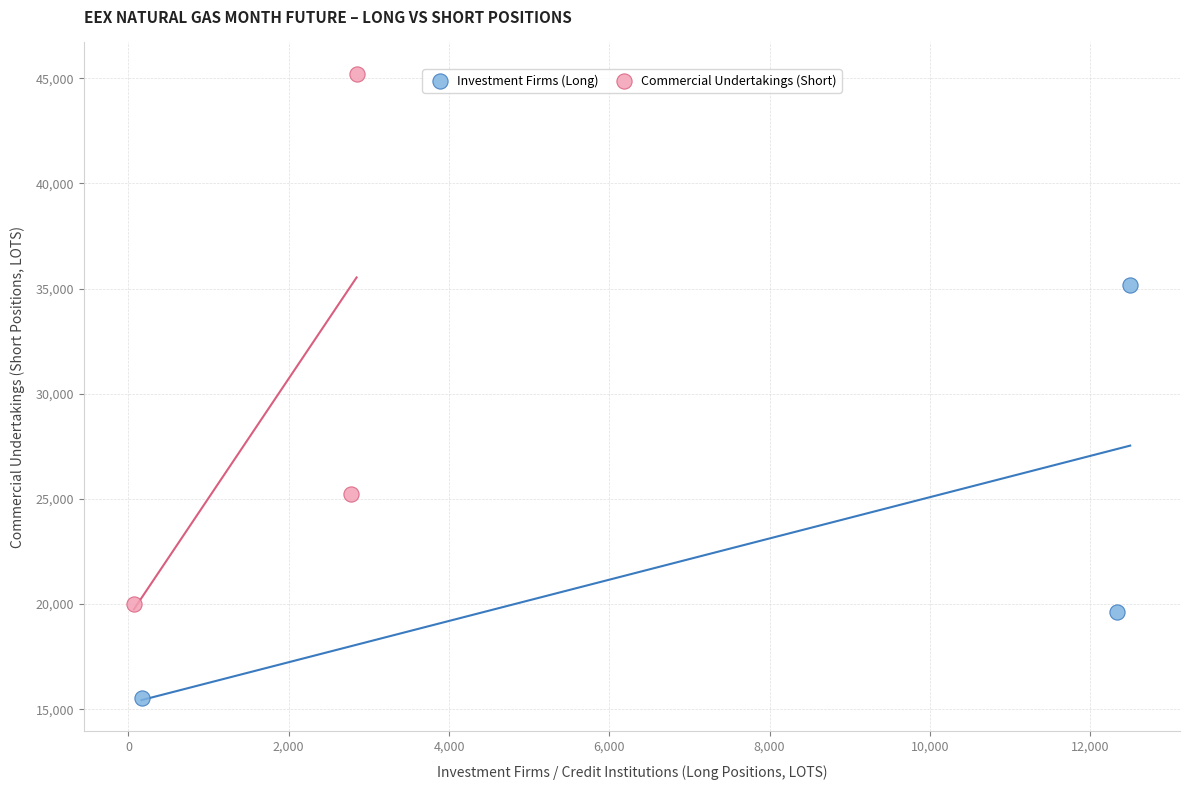

What are all the series names shown in the legend?

Investment Firms (Long), Commercial Undertakings (Short)